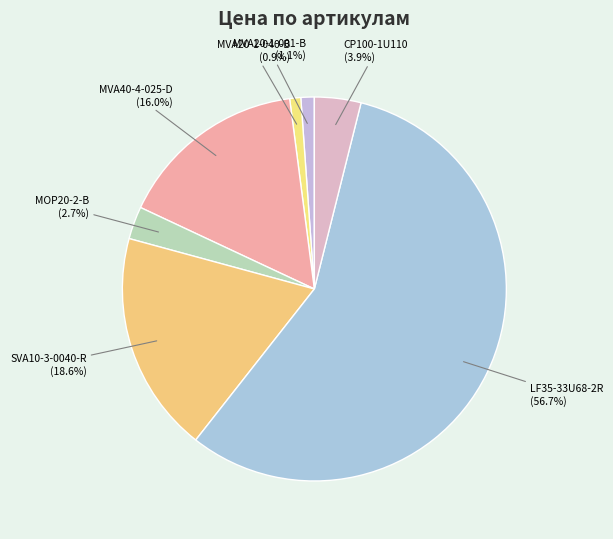

What percentage is the CP100-1U110 slice, to the nearest percent?

4%